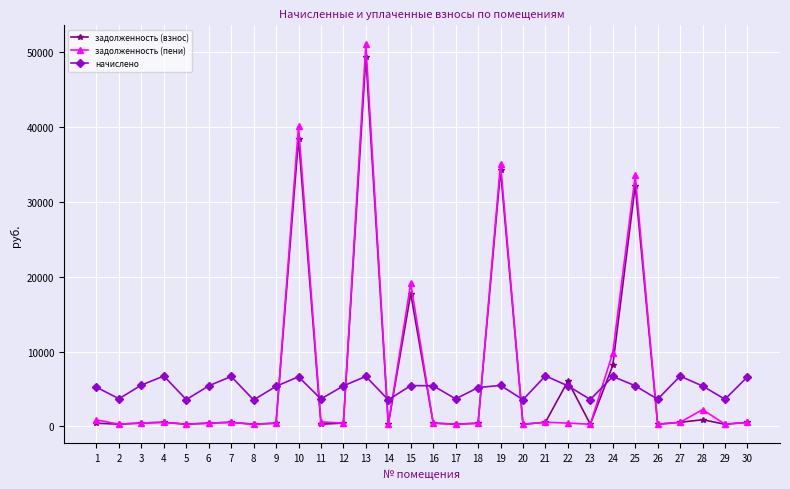

Where is задолженность (взнос) nearest to the value 24800?

15